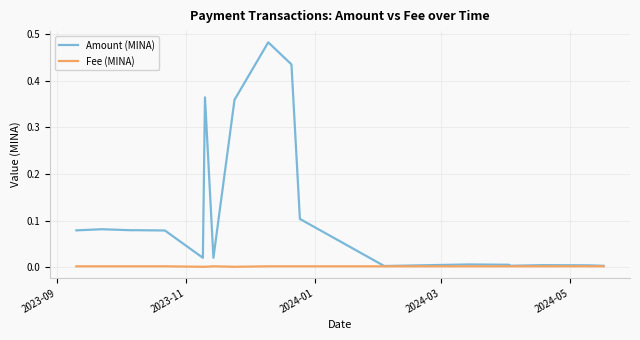

Which series has the largest range (max minus min)?

Amount (MINA)